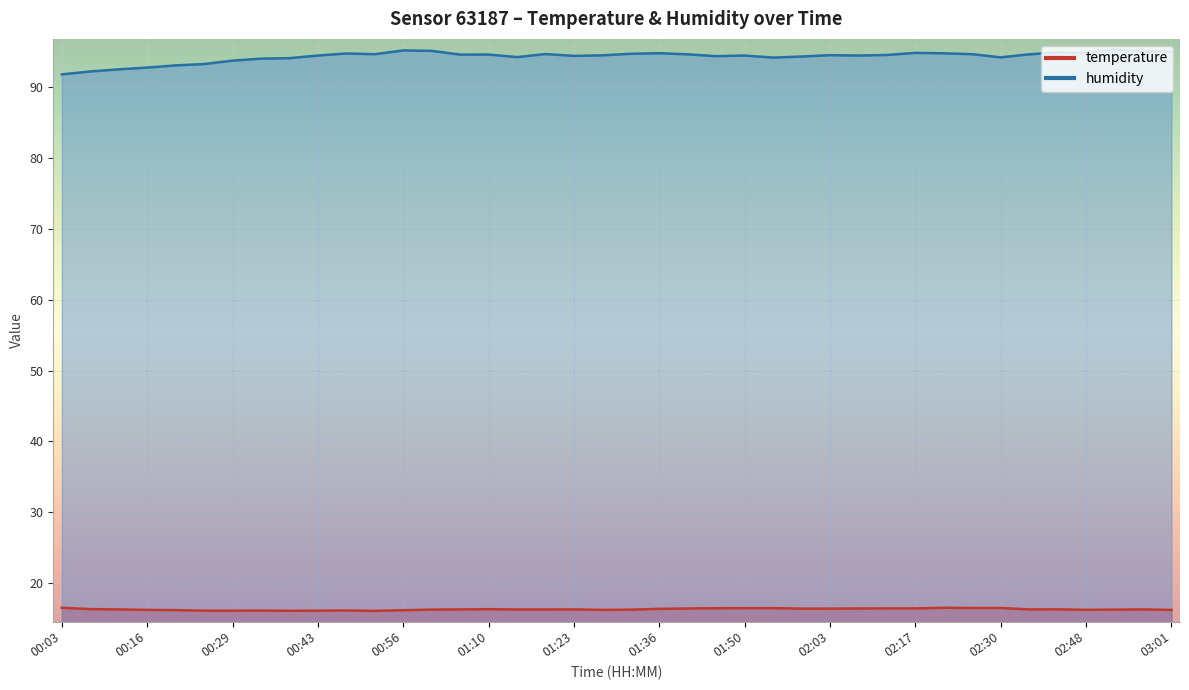

The humidity series shows 92.8 at 00:16. True or false?

True